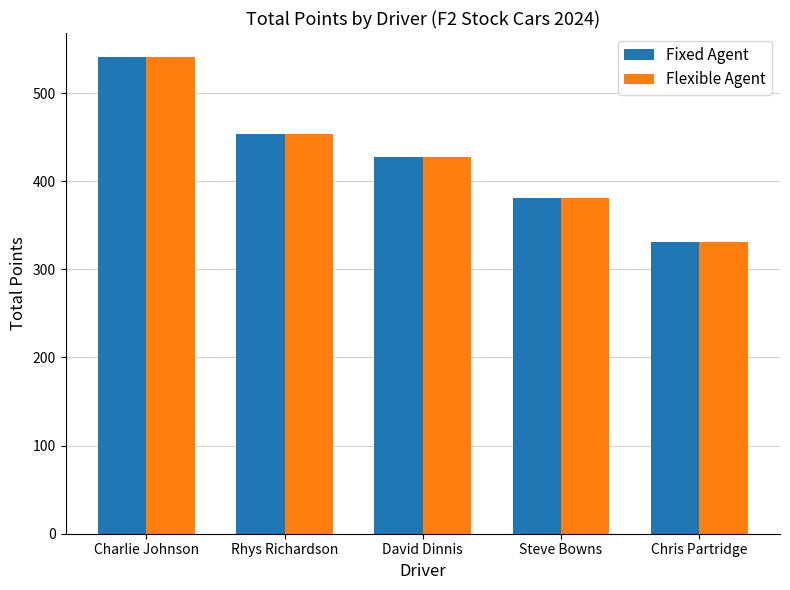

At which category does the chart reach its peak across all series?

Charlie Johnson